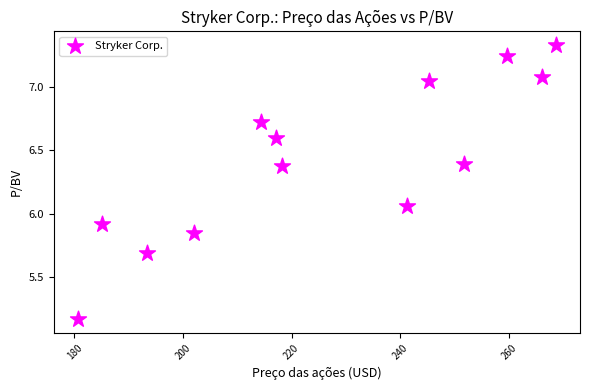

What is the range of Y values (max minus min)?

2.2